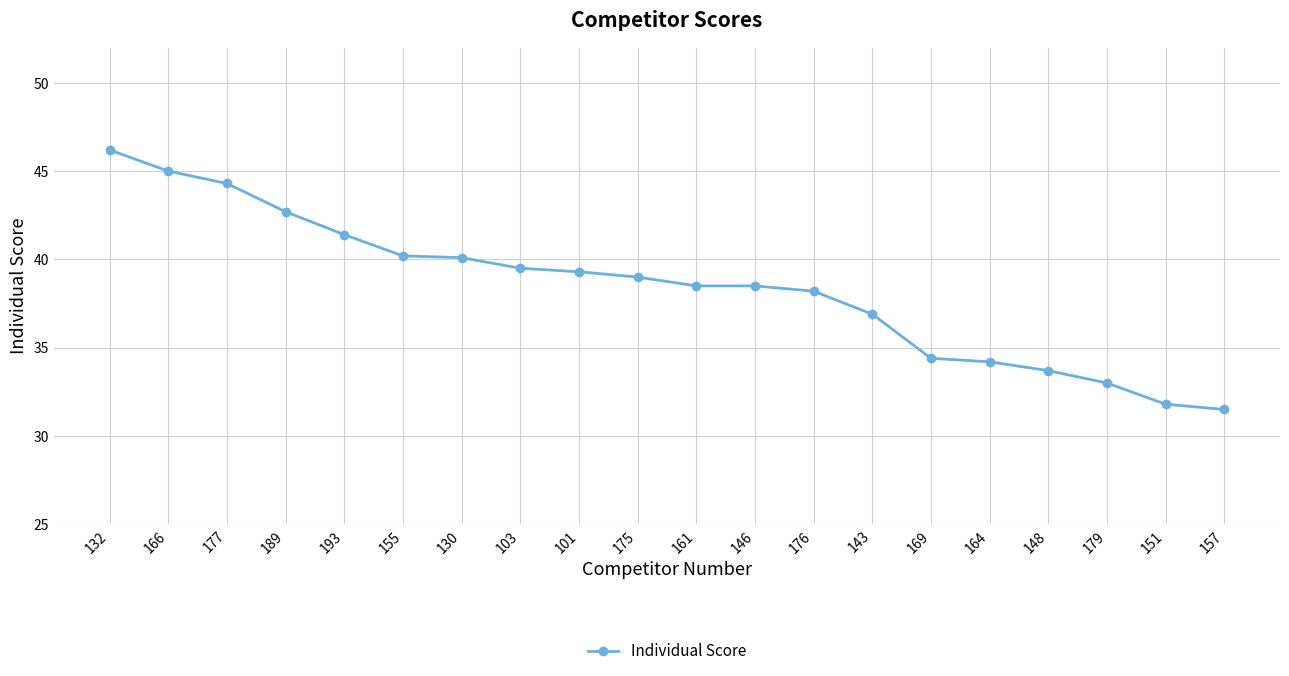

True or false: the data has more than 2 interior local peaks.

False